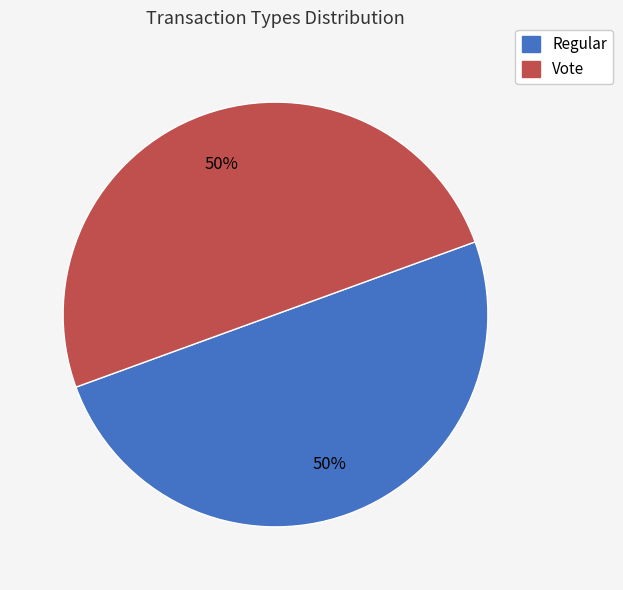

To the nearest percent, what is the average slice percentage?

50%